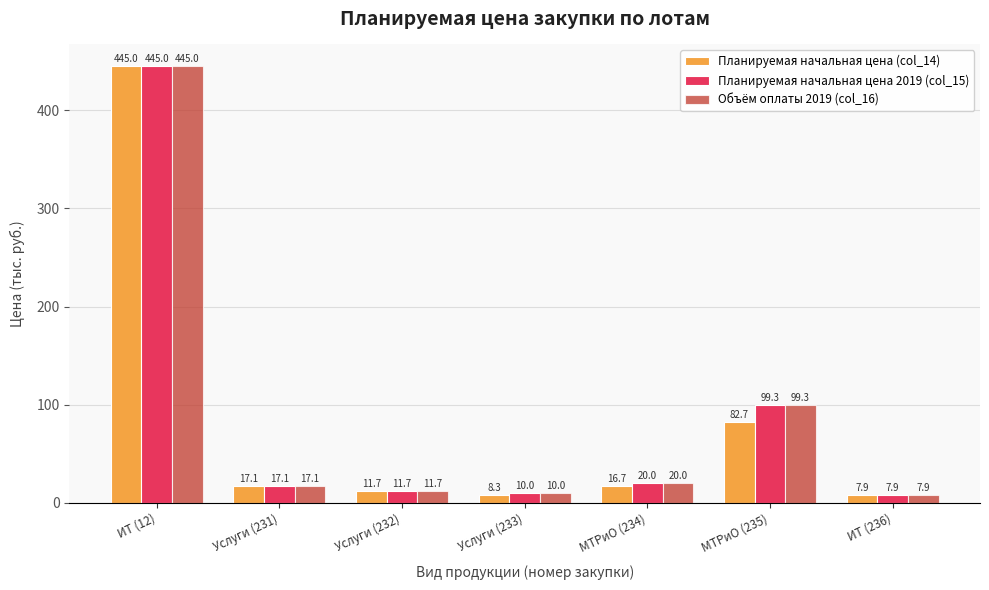

What value does the Планируемая начальная цена 2019 (col_15) series have at Услуги (232)?

11.7